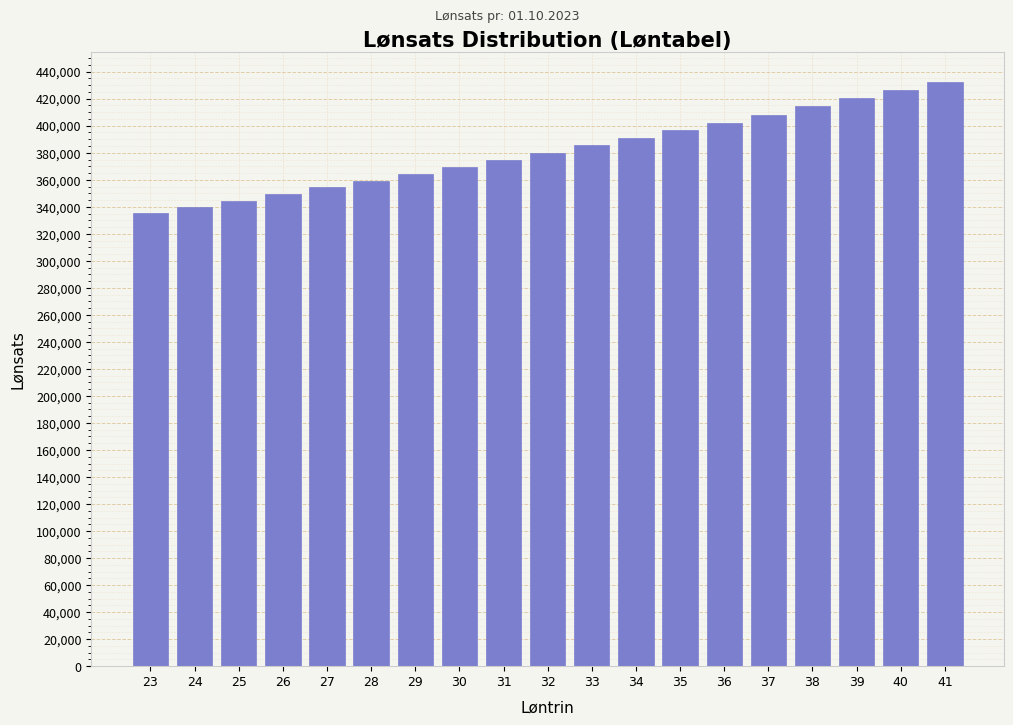

Reading left to right, what are all the values shown in this chart?

335171	339835	344575	349401	354307	359295	364369	369521	374763	380088	385496	390999	396582	402255	408015	414241	420301	426457	432702